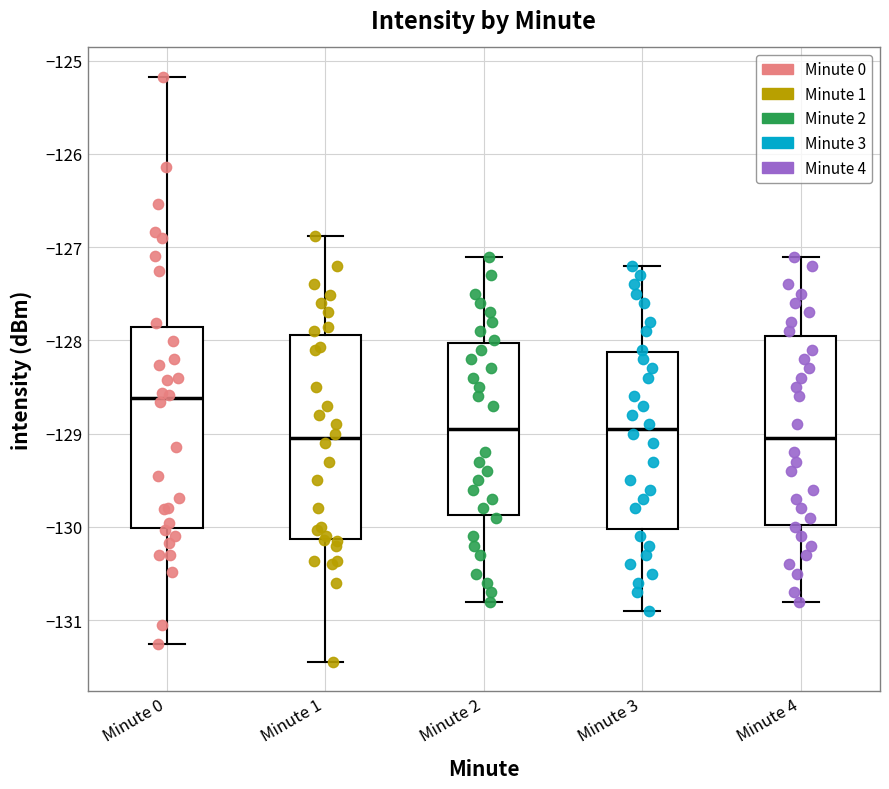

Reading left to right, read every box against the y-axis: the position of its median line, the range the box covers, and the ends of its whiskers. The values are not printed on the chart, so give them approximately, as read against the axis.

Minute 0: median -128.6, box -130.0 to -127.9, whiskers -131.3 to -125.2
Minute 1: median -129.0, box -130.1 to -127.9, whiskers -131.4 to -126.9
Minute 2: median -128.9, box -129.9 to -128.0, whiskers -130.8 to -127.1
Minute 3: median -128.9, box -130.0 to -128.1, whiskers -130.9 to -127.2
Minute 4: median -129.0, box -130.0 to -127.9, whiskers -130.8 to -127.1